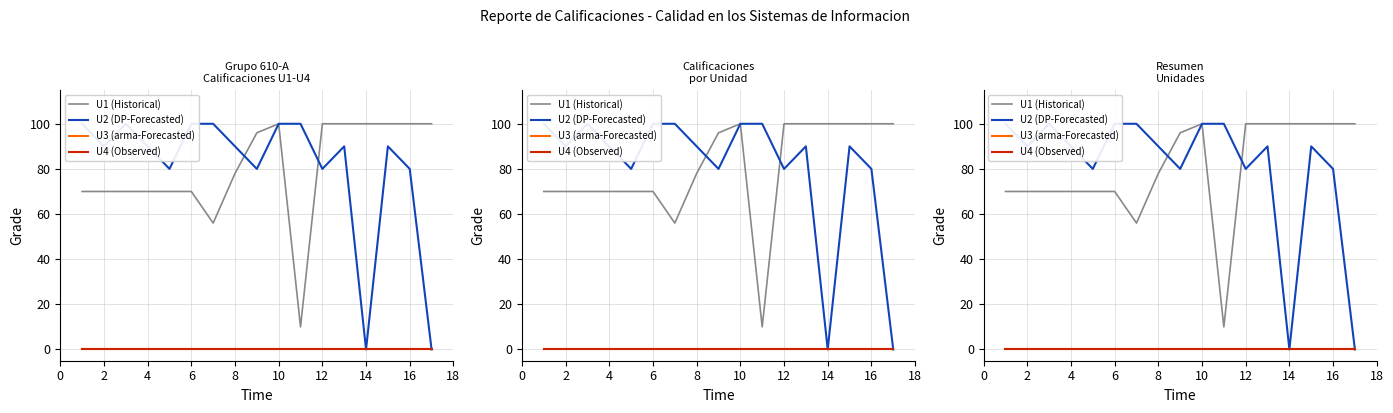

Which series has the largest total across all categories?

U2 (DP-Forecasted)